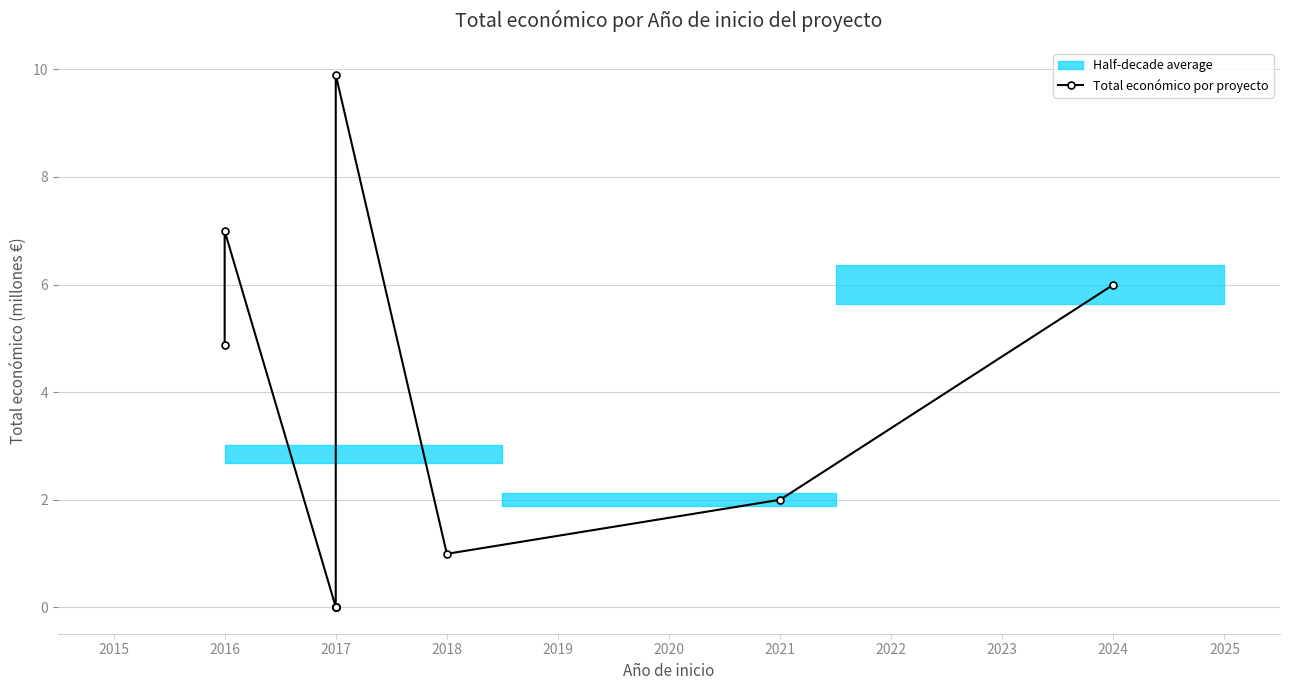

The chart shows a value of 2.5 at 2024. True or false?

False